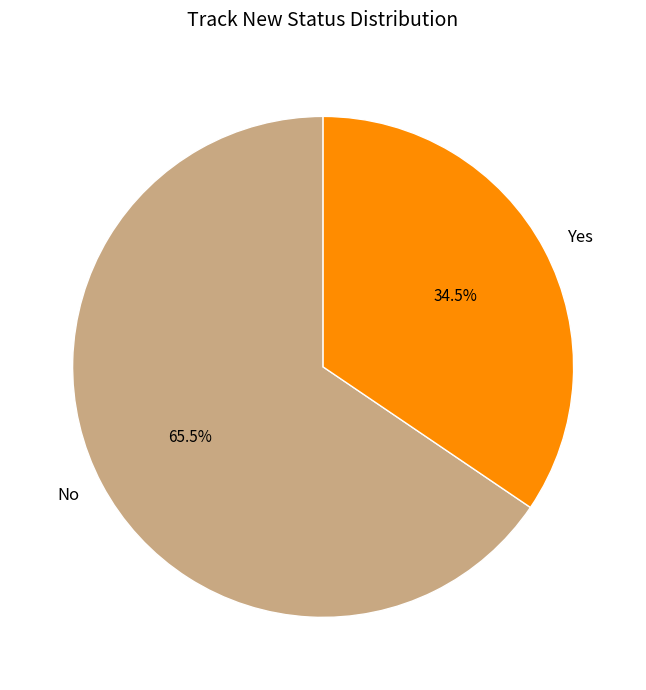

To the nearest percent, what is the combined percentage of No and Yes?

100%